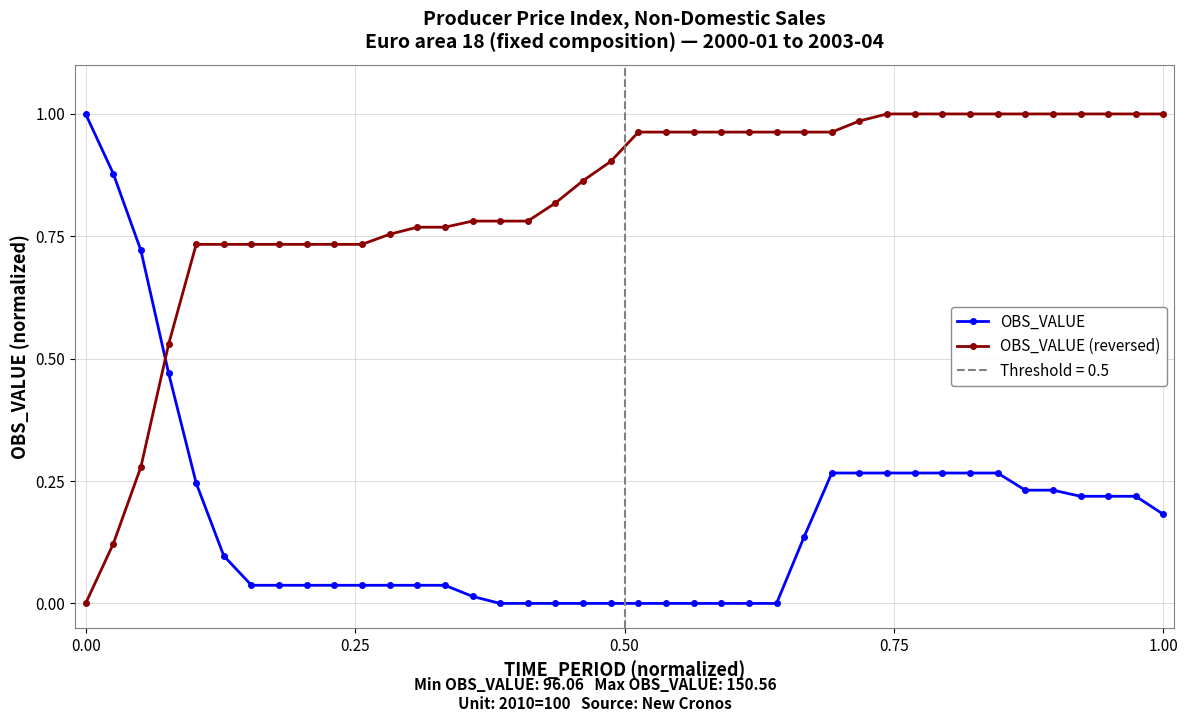

True or false: OBS_VALUE and OBS_VALUE (reversed) intersect in this chart.

True